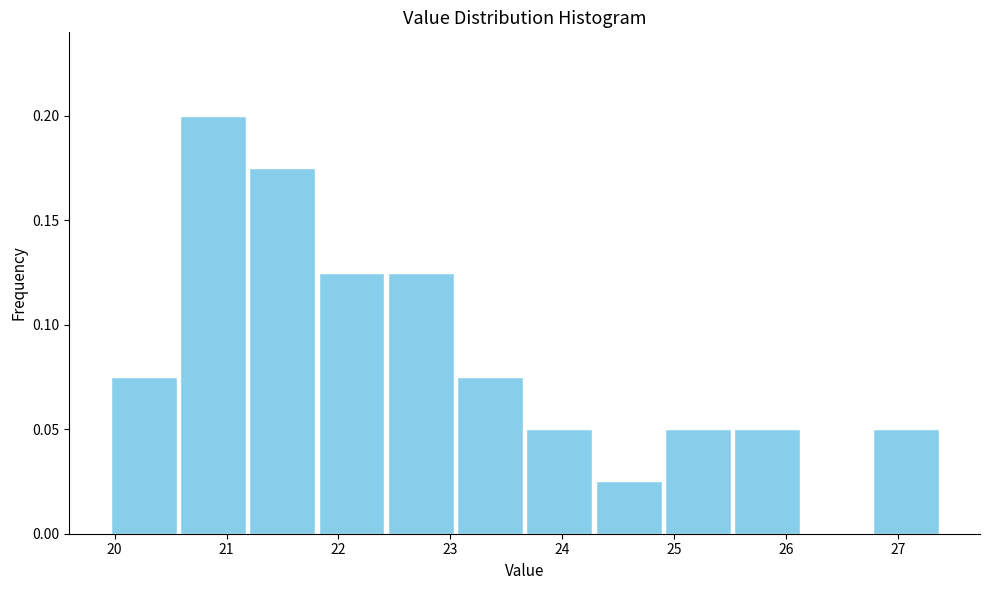

Reading left to right, transcribe this chart: for each bar, give the range it covers on the x-axis and its height. Neither the bar edges nor the heights are printed on the chart, so give them approximately, as read against the axes.

20.0 to 20.6: 0.075
20.6 to 21.2: 0.200
21.2 to 21.8: 0.175
21.8 to 22.4: 0.125
22.4 to 23.0: 0.125
23.0 to 23.7: 0.075
23.7 to 24.3: 0.050
24.3 to 24.9: 0.025
24.9 to 25.5: 0.050
25.5 to 26.1: 0.050
26.1 to 26.8: 0
26.8 to 27.4: 0.050